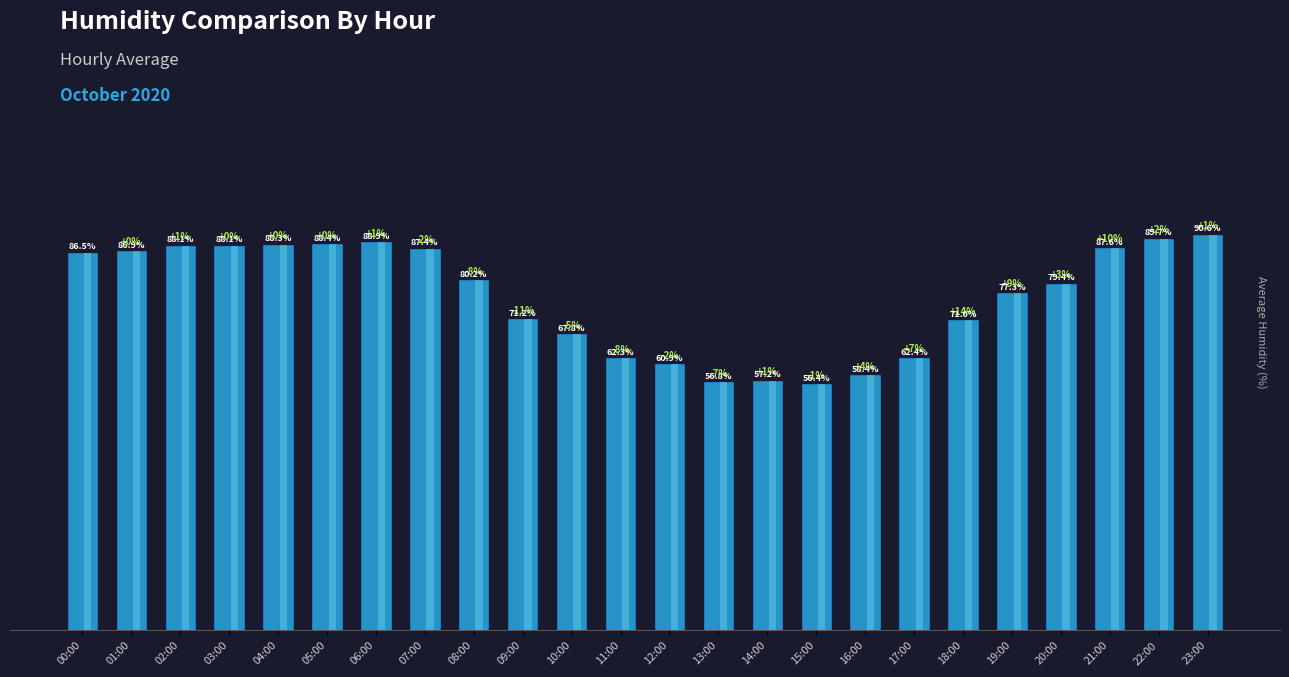

Reading left to right, list all the values displayed in this chart.

86.5	86.9	88.1	88.1	88.3	88.4	88.9	87.4	80.2	71.2	67.8	62.3	60.9	56.8	57.2	56.4	58.4	62.4	71.0	77.3	79.4	87.6	89.7	90.6